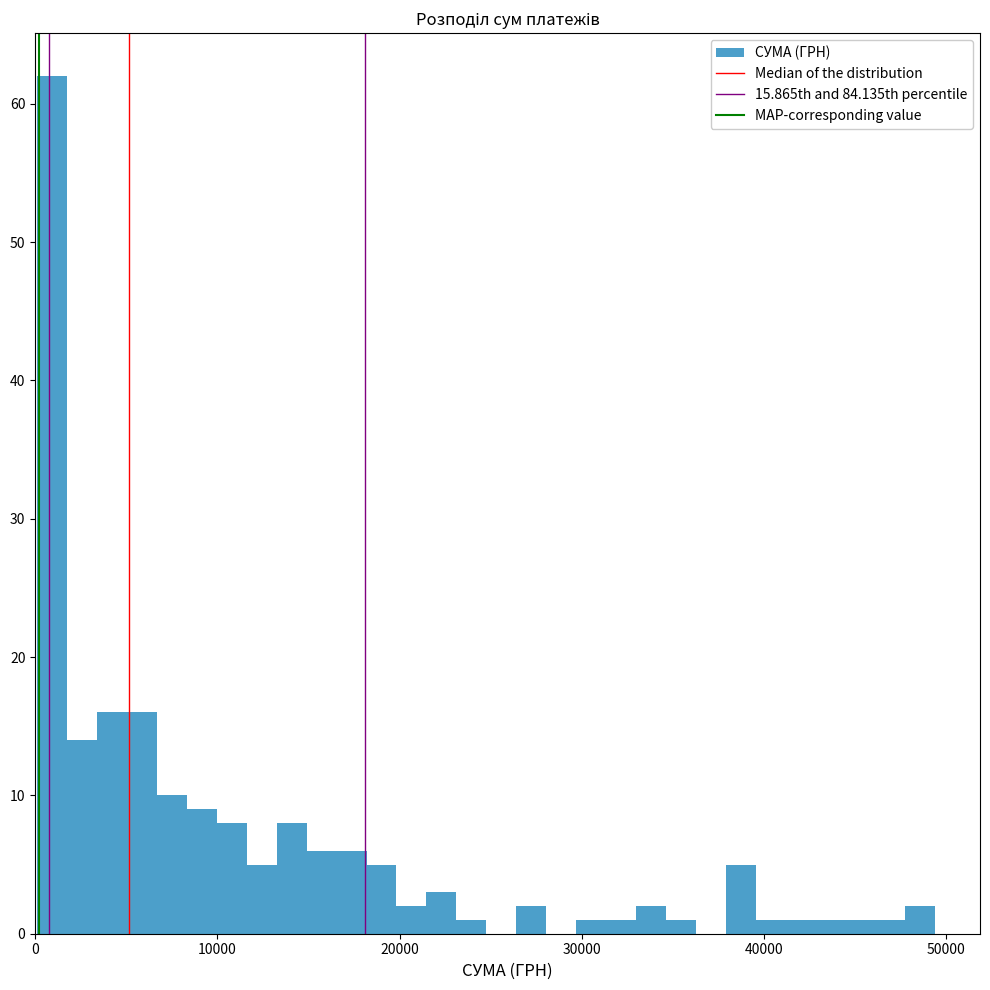

Read against the x-axis, roughly where is the centre of the tallest bar?

1000